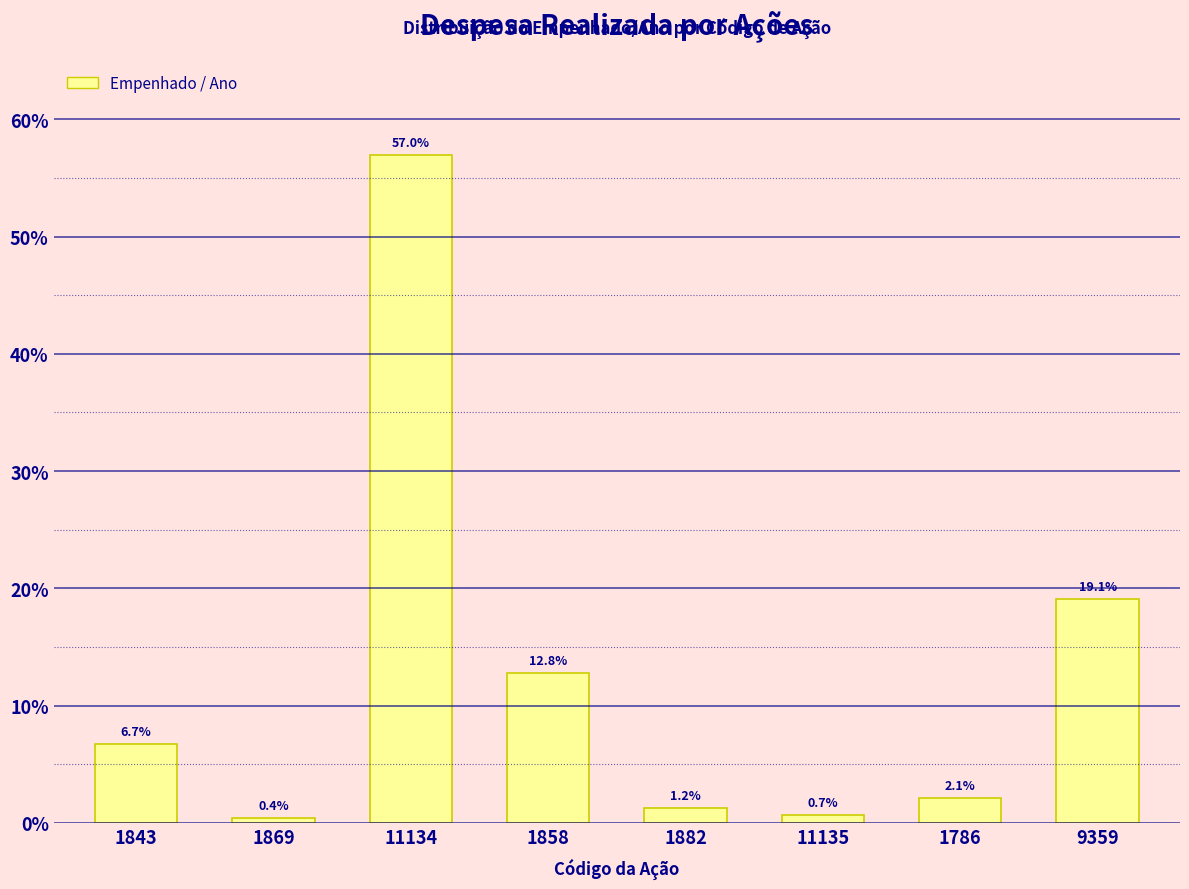

What is the label of the 7th bar from the right?

1869